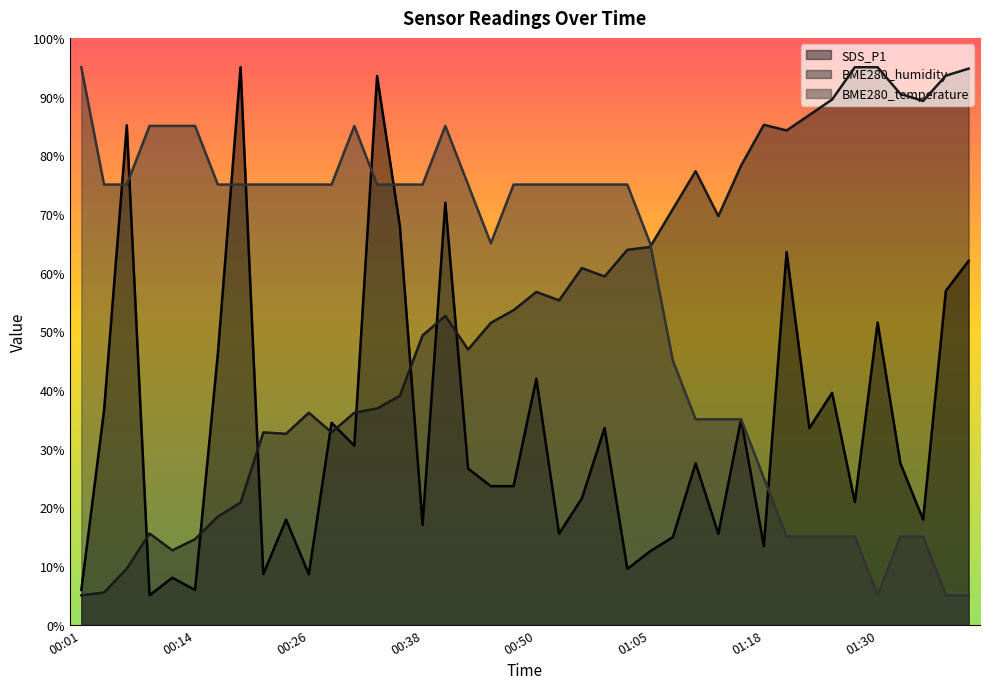

After their last crossing, which series has the higher values: SDS_P1 or BME280_humidity?

BME280_humidity